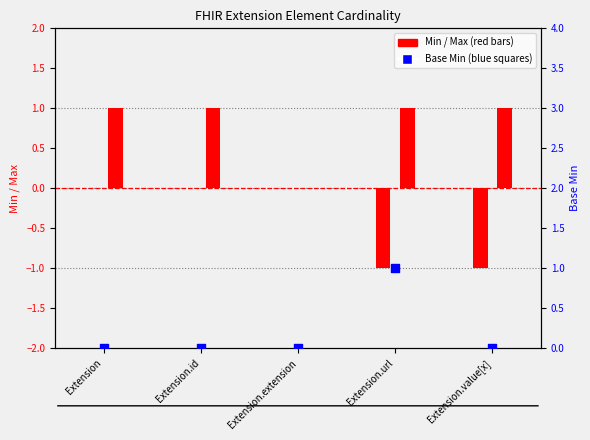

At how many categories does at least one series exceed 0?

4